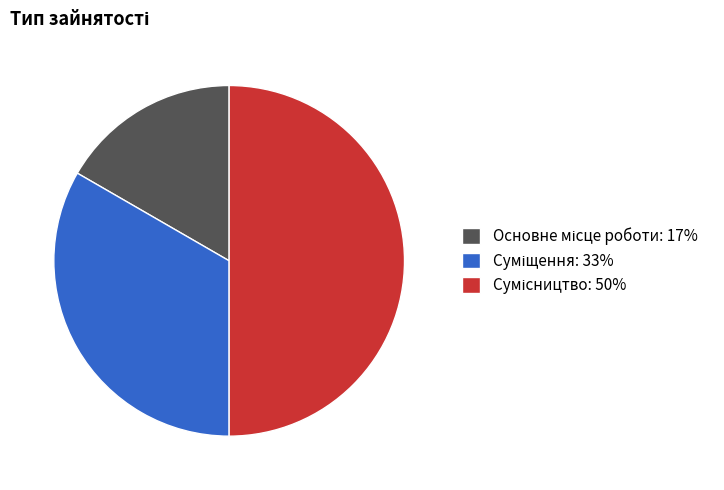

Which has a higher value, Суміщення or Основне місце роботи?

Суміщення